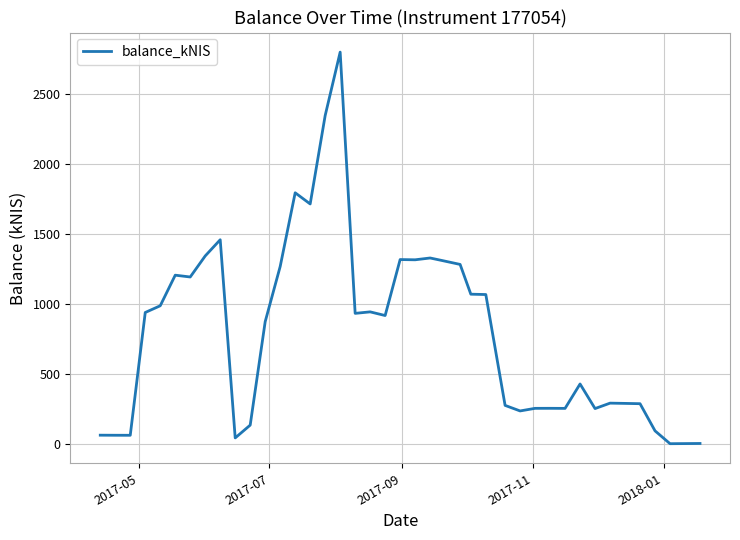

What is the difference between the maximum and minimum values?

2798.2